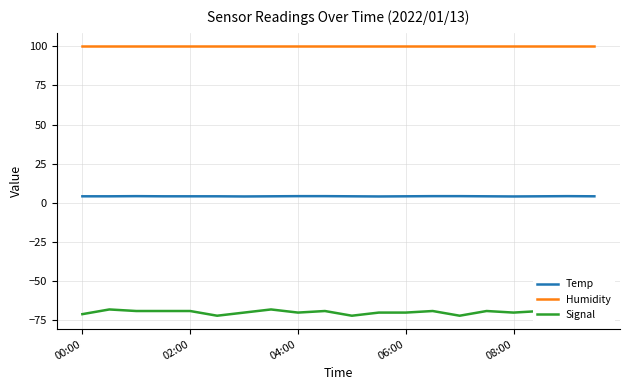

List the series in order of their peak value, lowest first.

Signal, Temp, Humidity